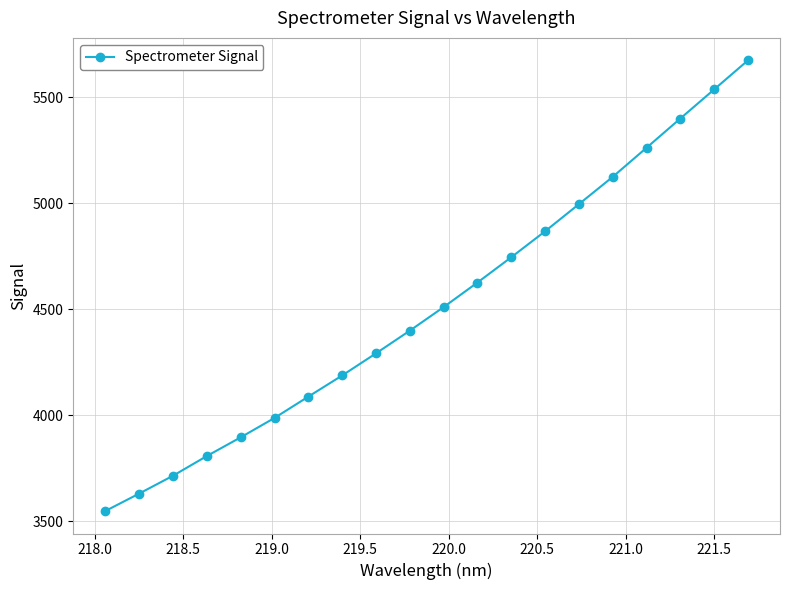

What is the difference between the second highest and minimum values?

1989.0